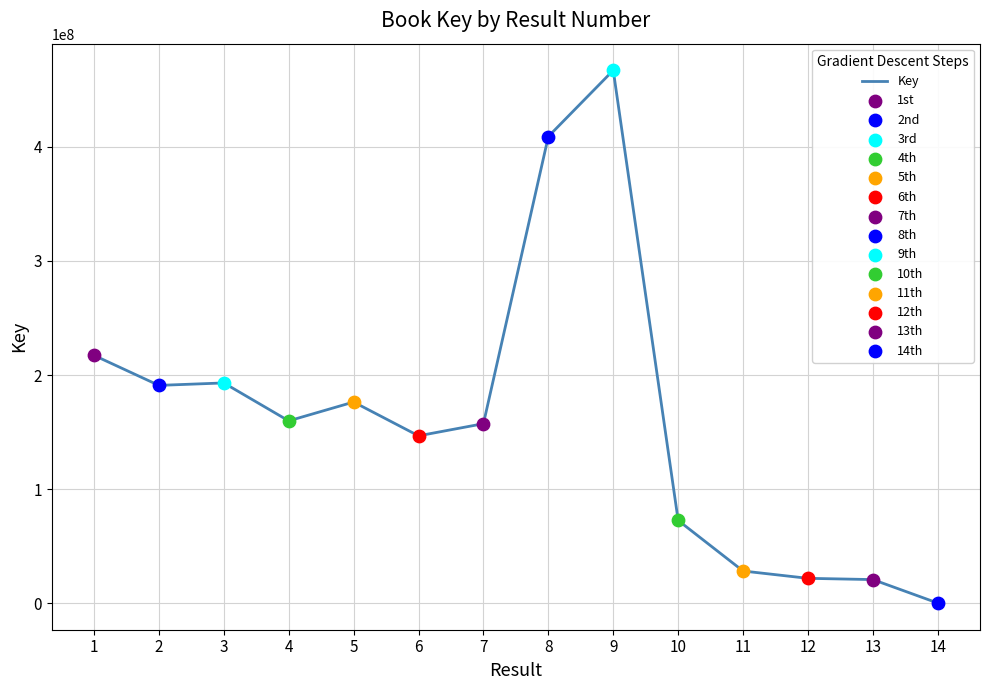

Approximately how many times larger is the value at 5 compared to 13?

8.4